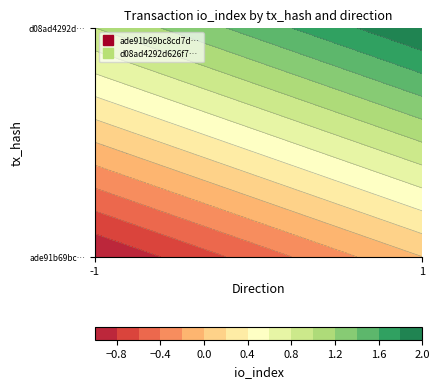

Reading left to right, what are all the values shown in this chart?

ade91b69bc8cd7dc66c1d88ef052eadd0ea6f6c: 0=-1	1=0
d08ad4292d626f727520eba440fea2651bf125b: 0=1	1=2